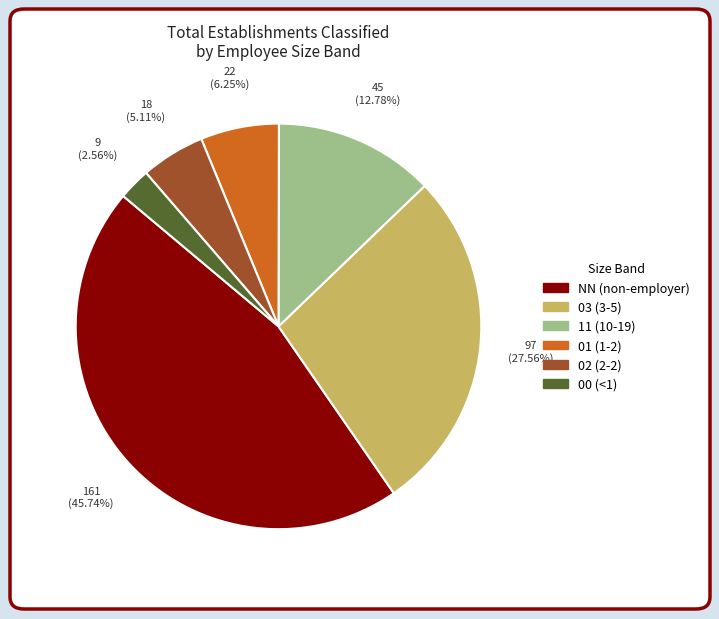

Which slice is the smallest?

00